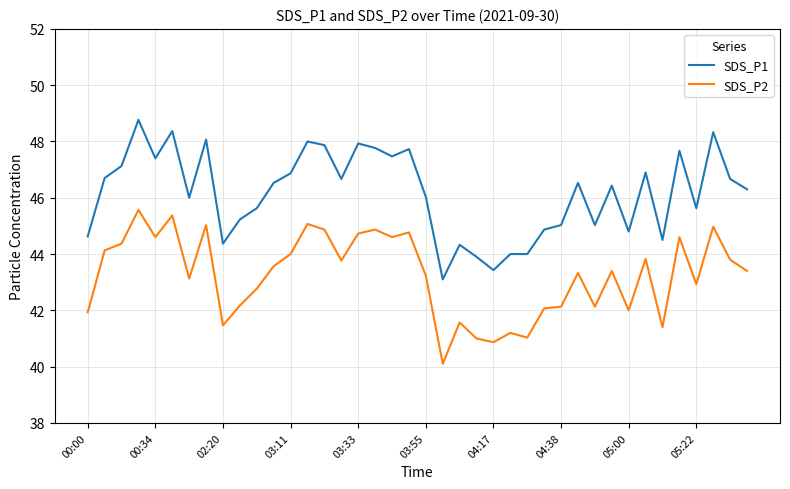

True or false: SDS_P1 and SDS_P2 cross at least once.

False